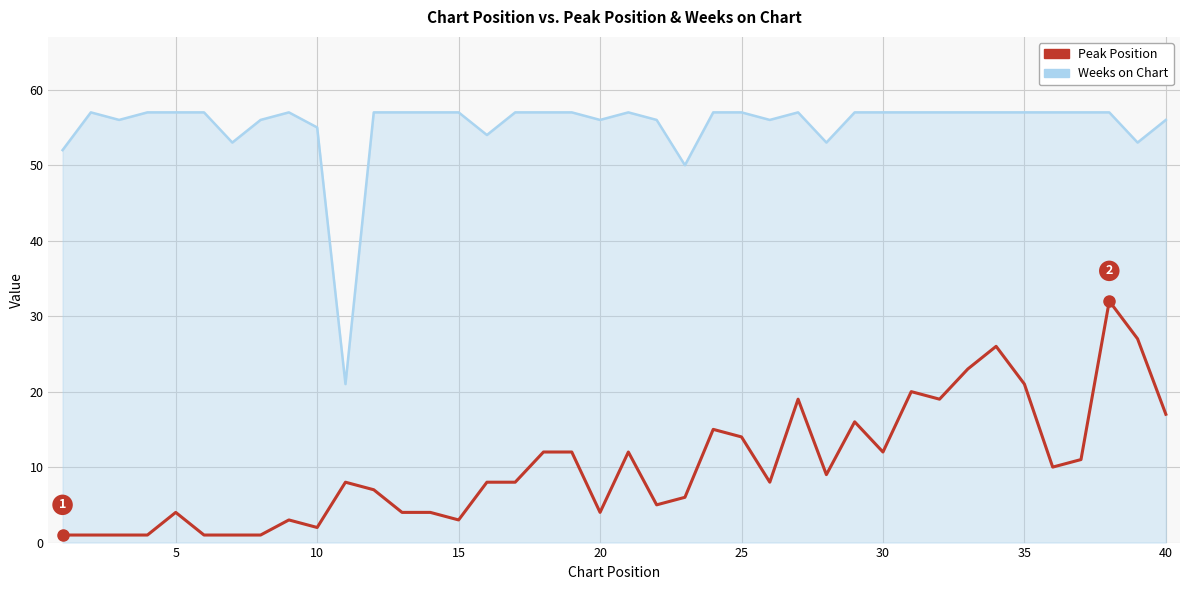

What is the greatest value displayed?

57